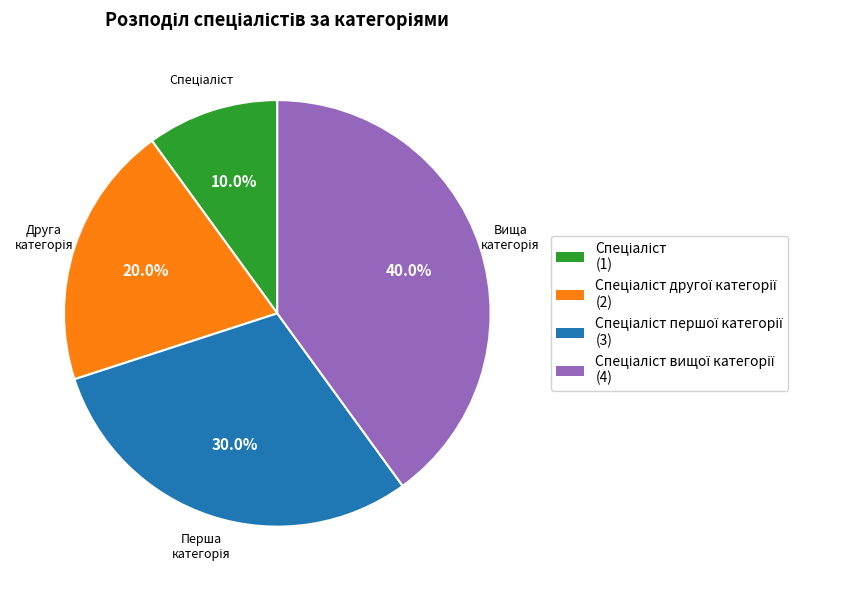

To the nearest percent, what is the difference between the largest and smallest slice percentages?

30%